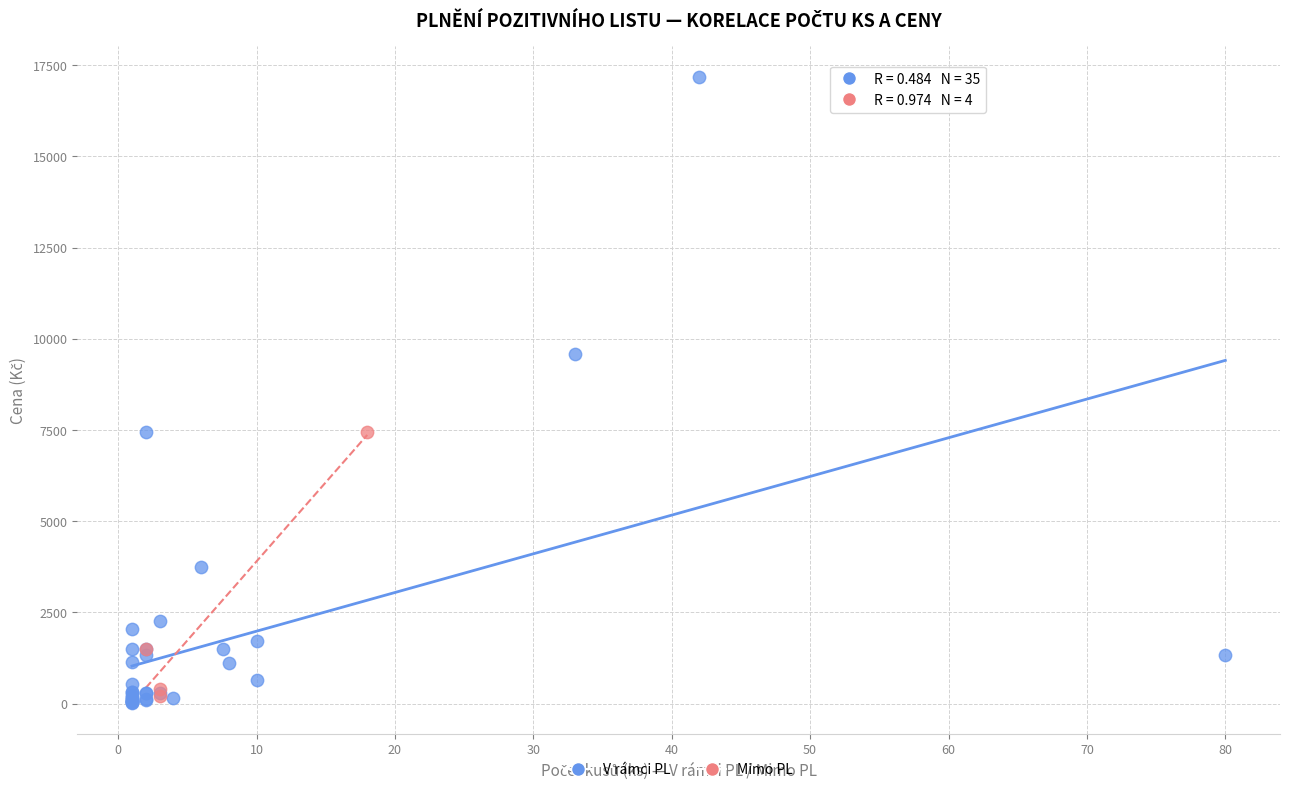

Which series has the widest spread of Y values?

V rámci PL